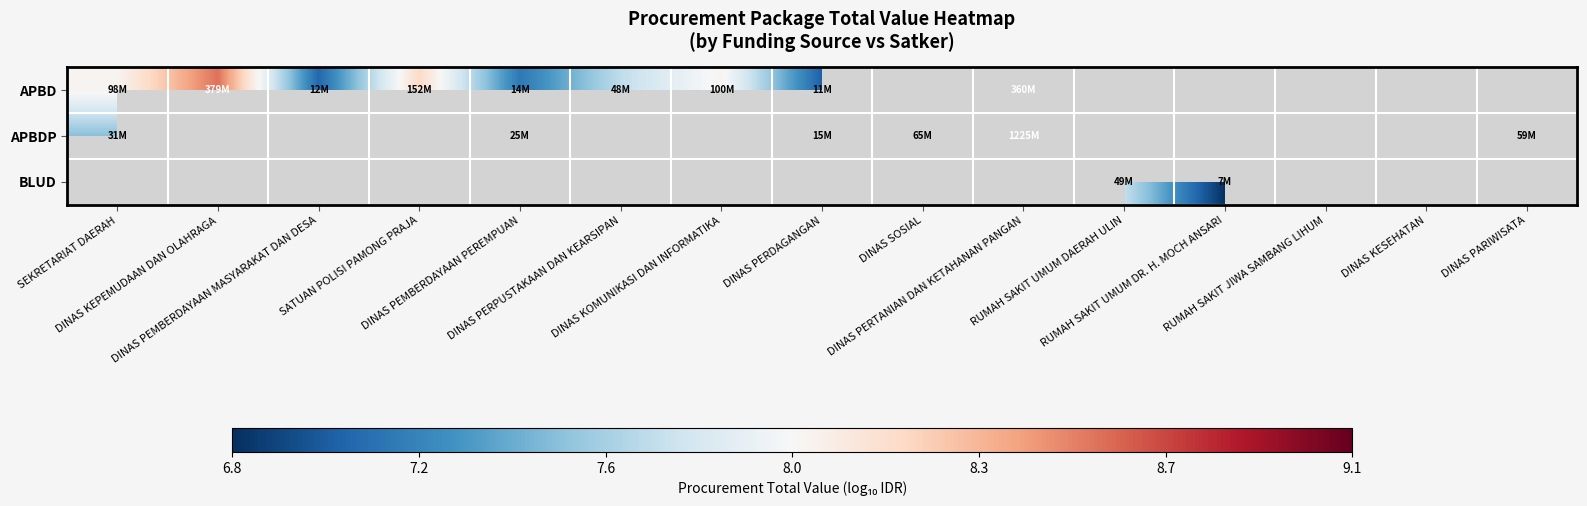

Count the number of data series in this chart.

3